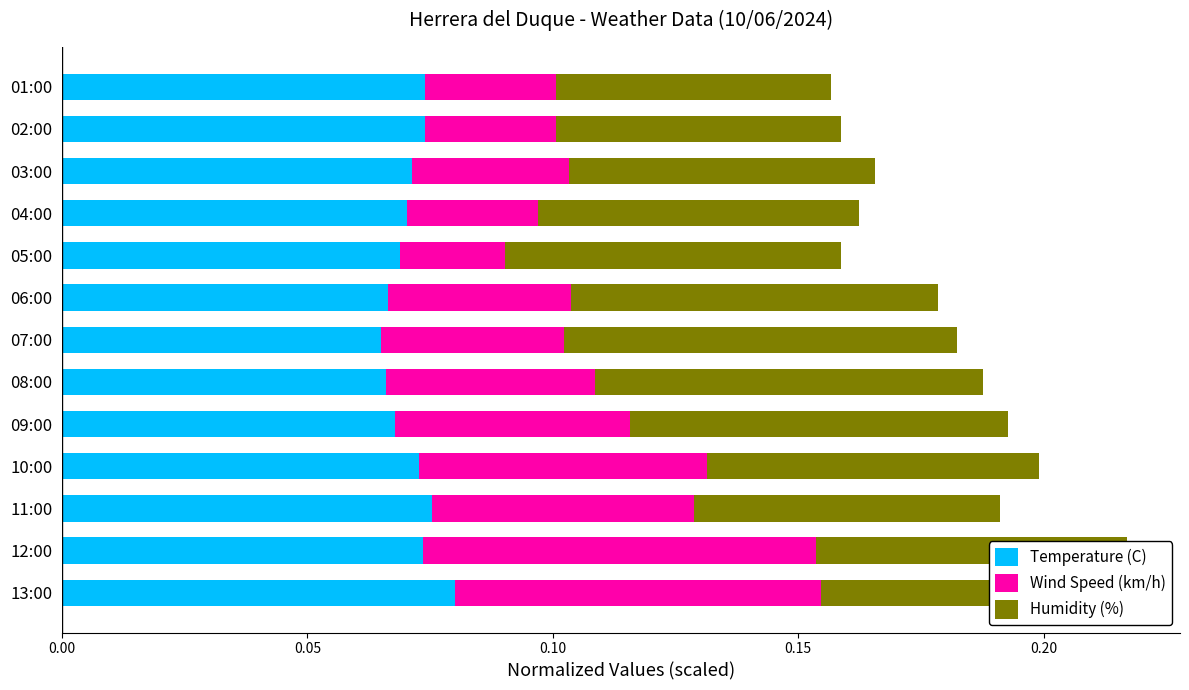

What are all the series names shown in the legend?

Temperature (C), Wind Speed (km/h), Humidity (%)